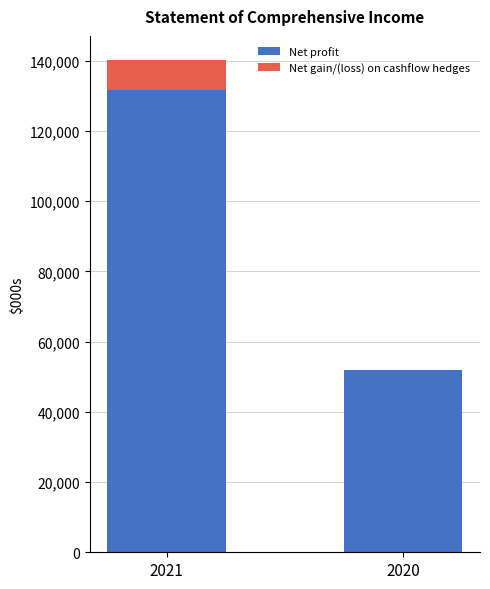

What is the highest value of the Net profit series?

131649